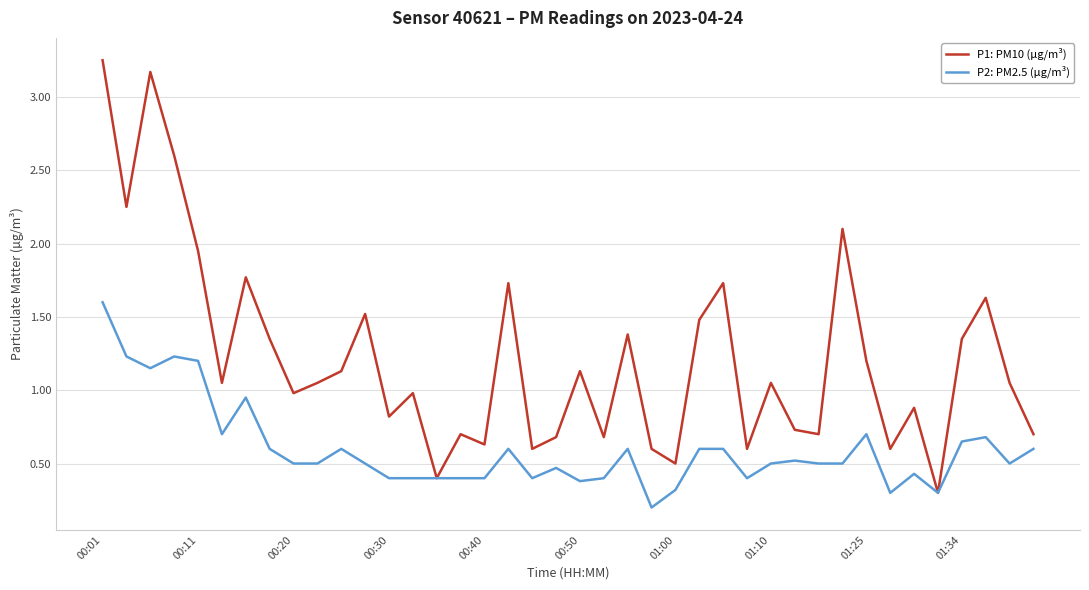

Which series has the largest total across all categories?

P1: PM10 (µg/m³)